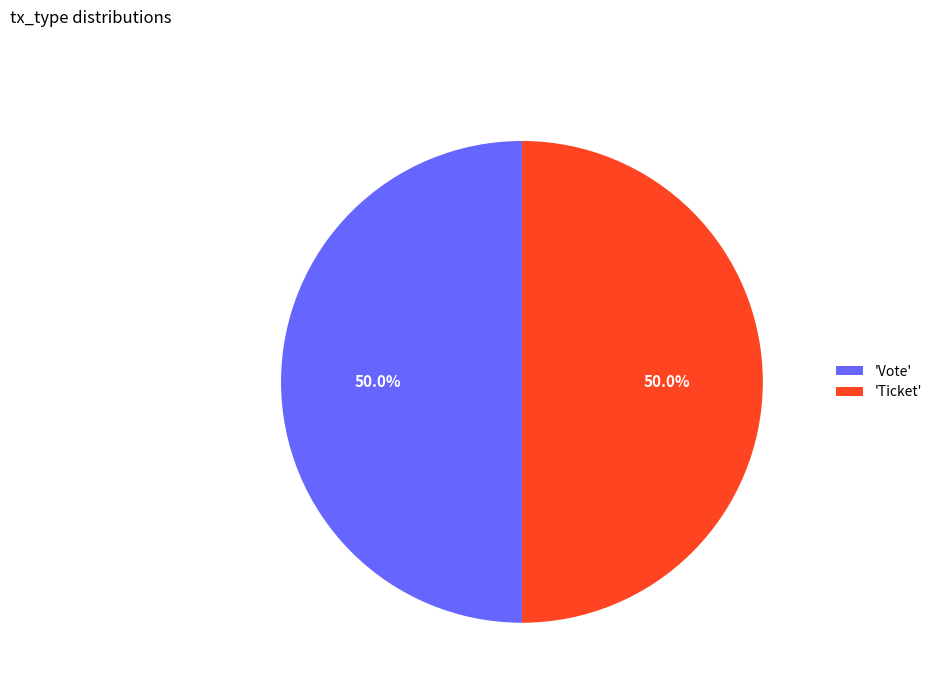

What percentage do 'Vote' and 'Ticket' together represent?

100.0%